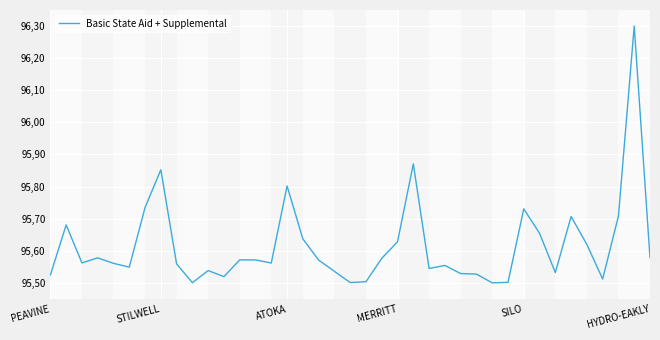

Where is the data nearest to the value 95?

28